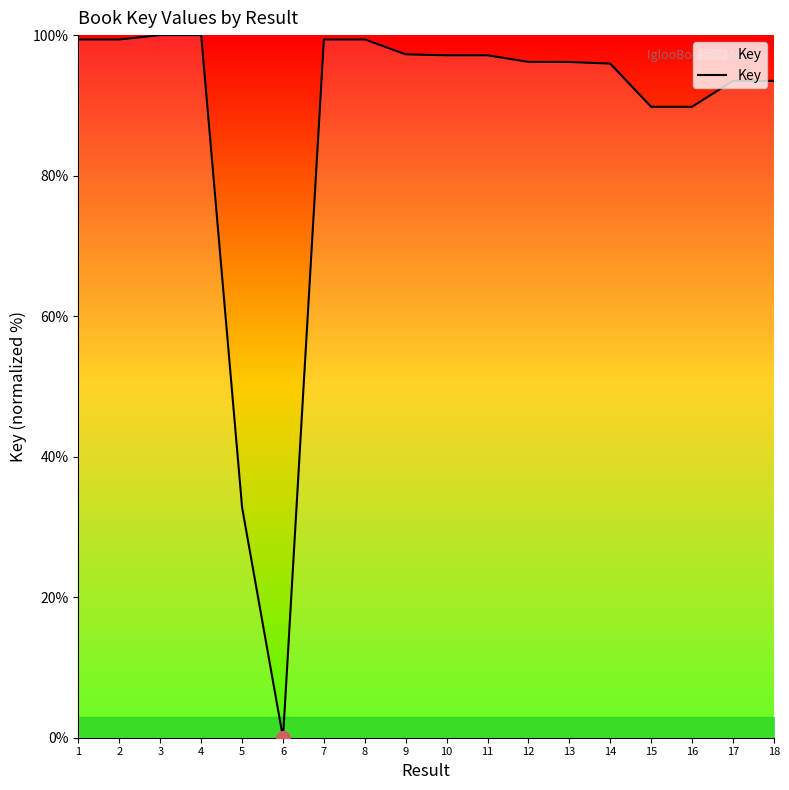

What is the change in value from 5 to 11?

+64.4